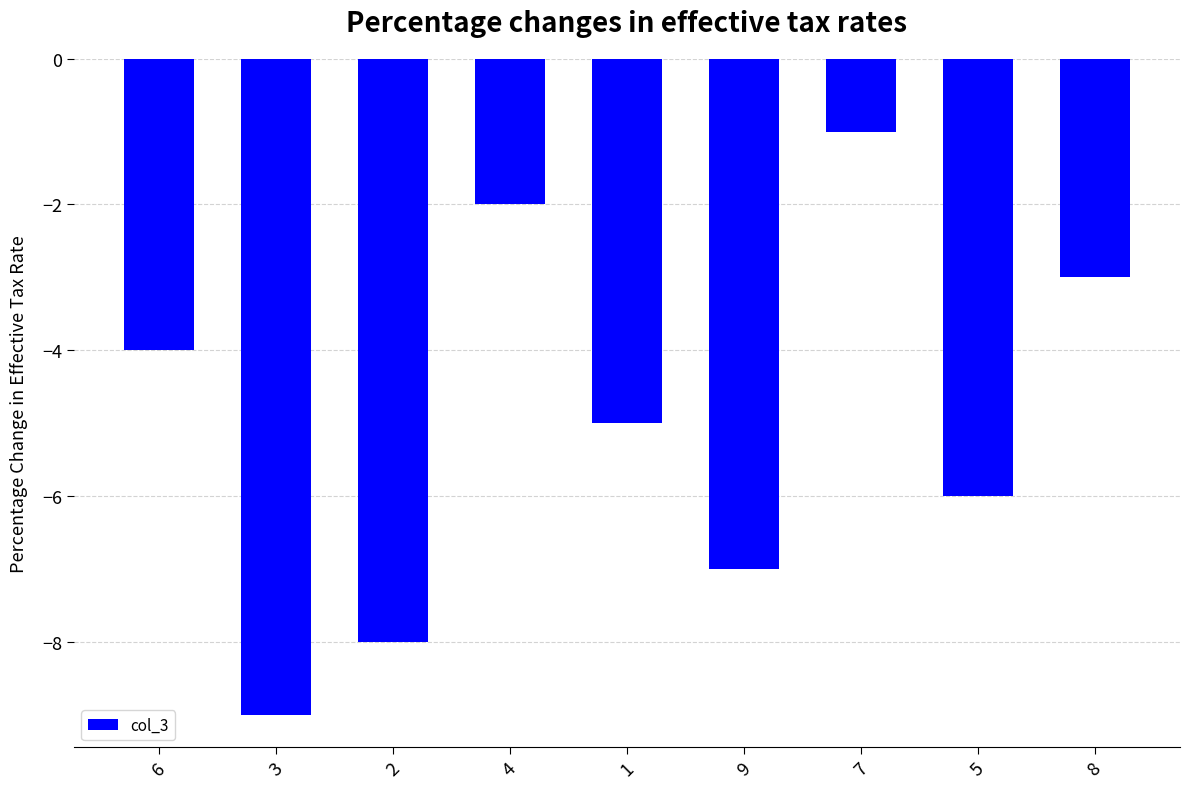

List the labels in order of value, smallest first.

3, 2, 9, 5, 1, 6, 8, 4, 7